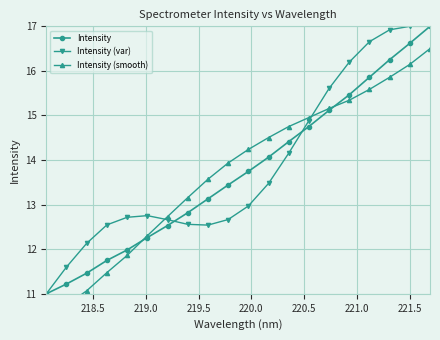

Which series has the widest spread of values?

Intensity (var)